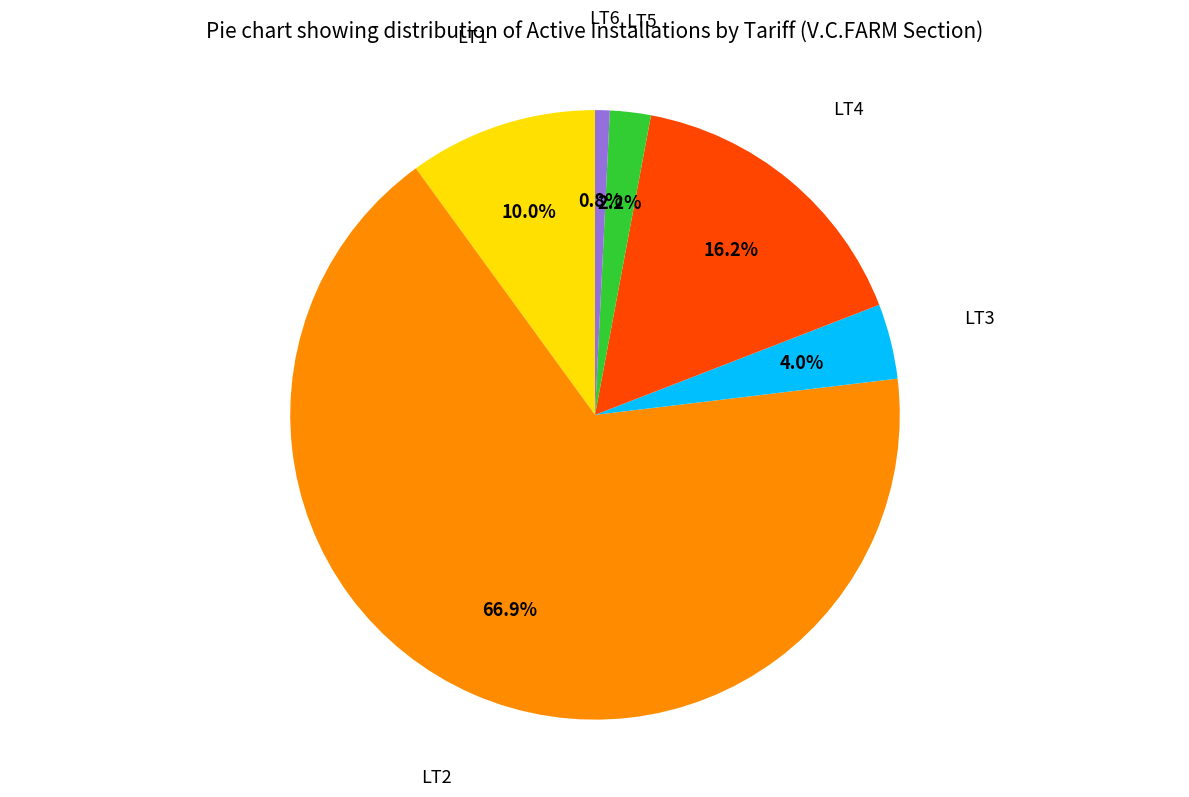

Approximately how many times larger is the value at LT6 compared to LT1?

0.1